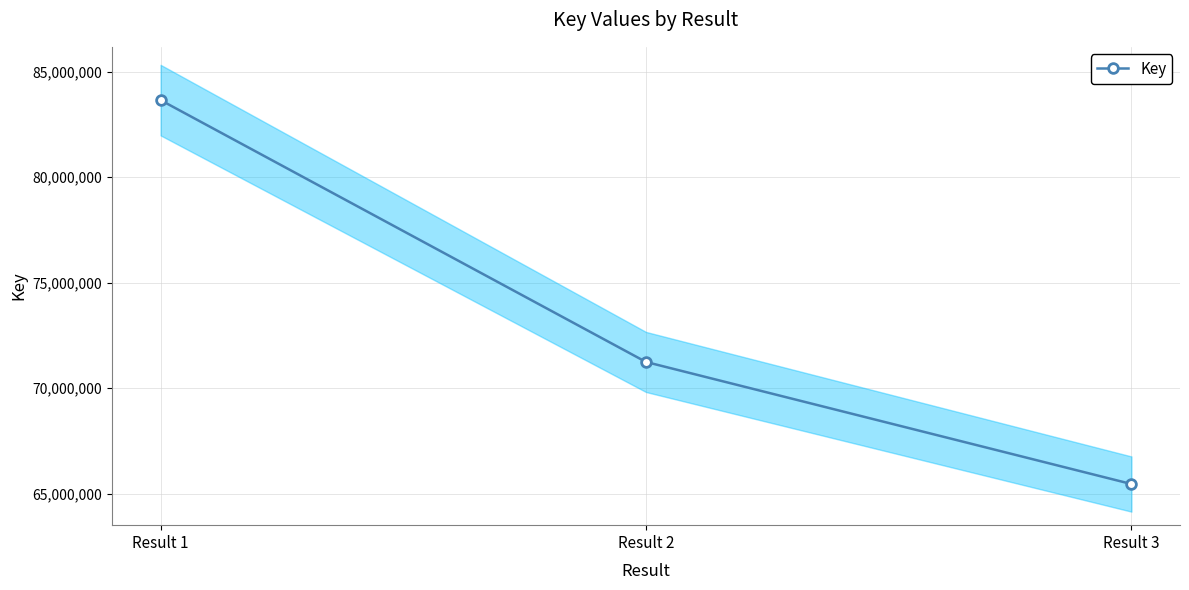

Where is the data nearest to the value 74553762?

Result 2